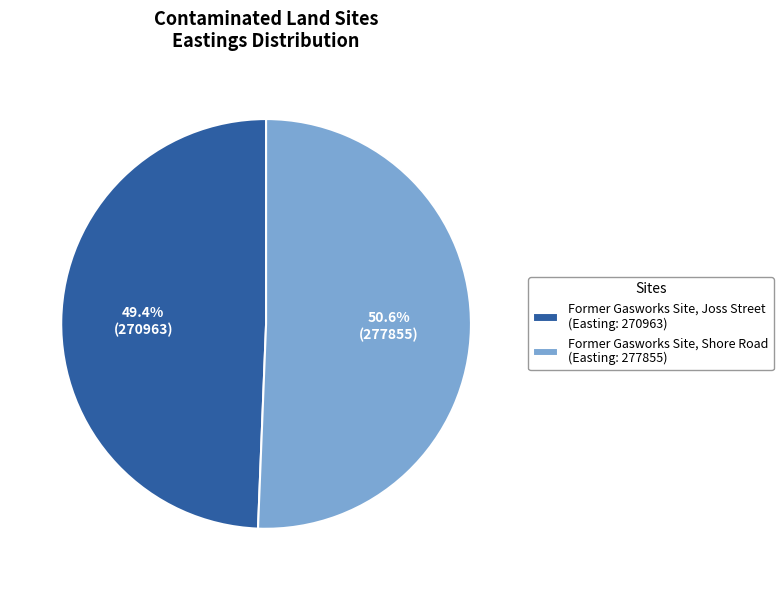

To the nearest percent, what is the difference between the largest and smallest slice percentages?

1%